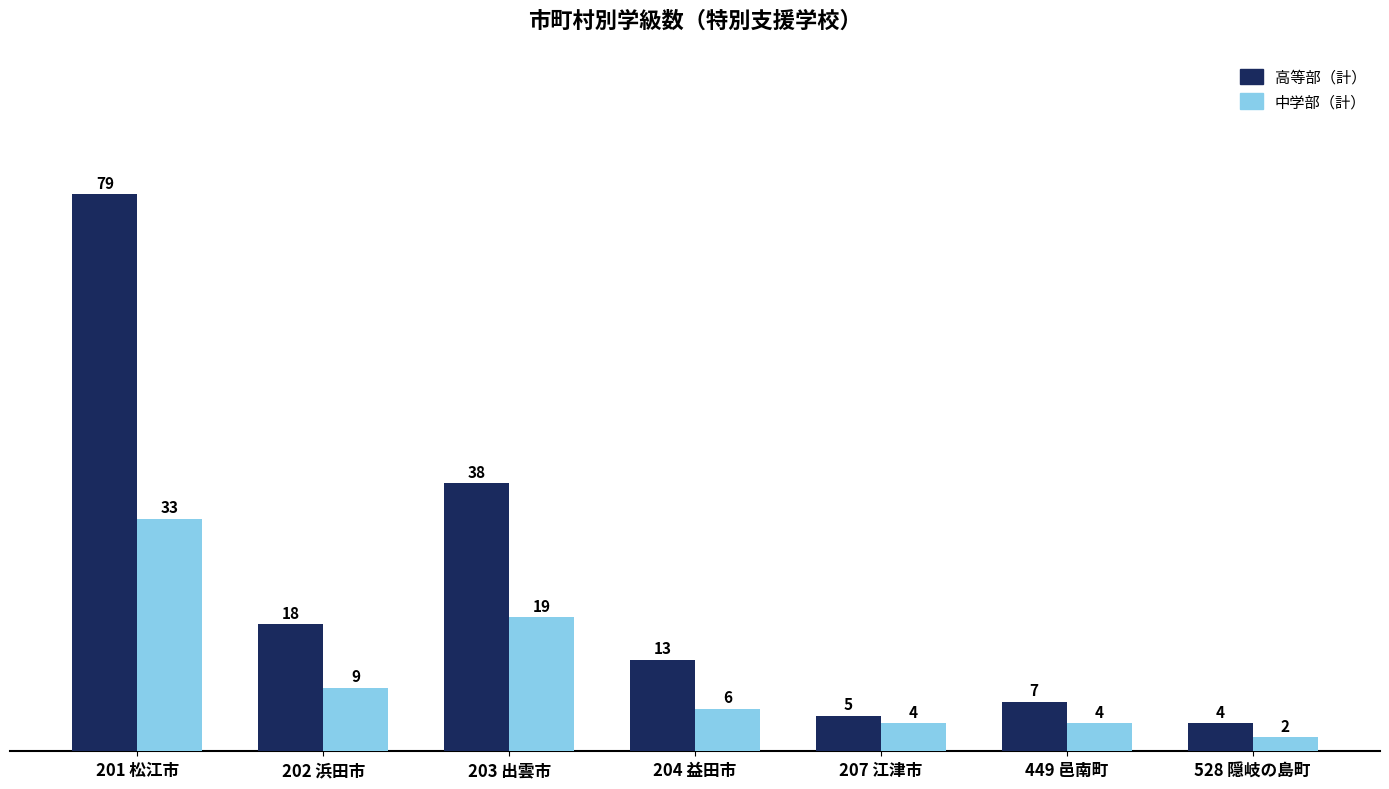

Which series has the widest spread of values?

高等部（計）